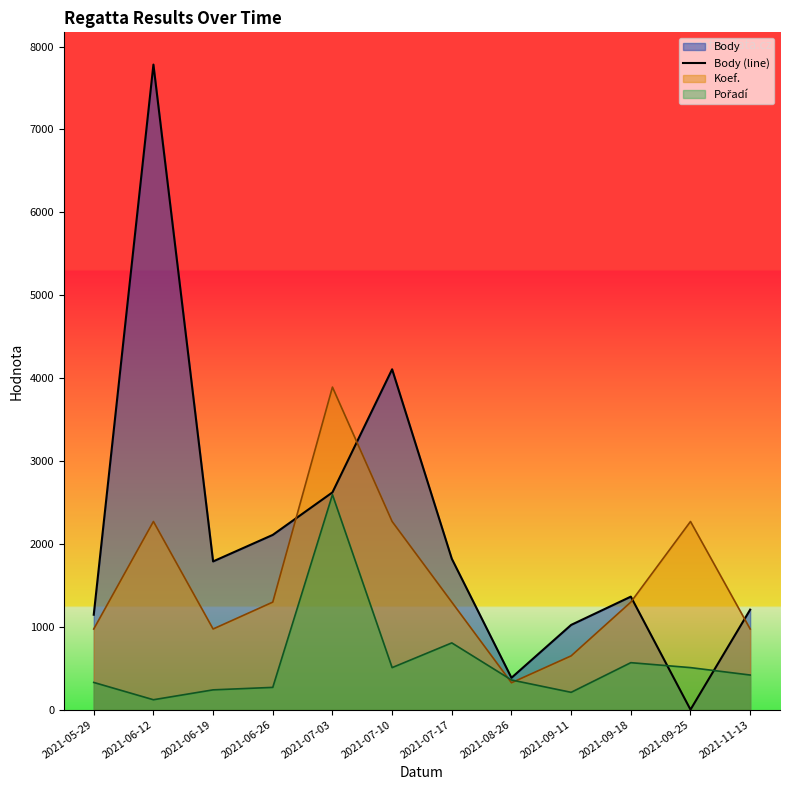

Where is the first local minimum?

2021-06-19